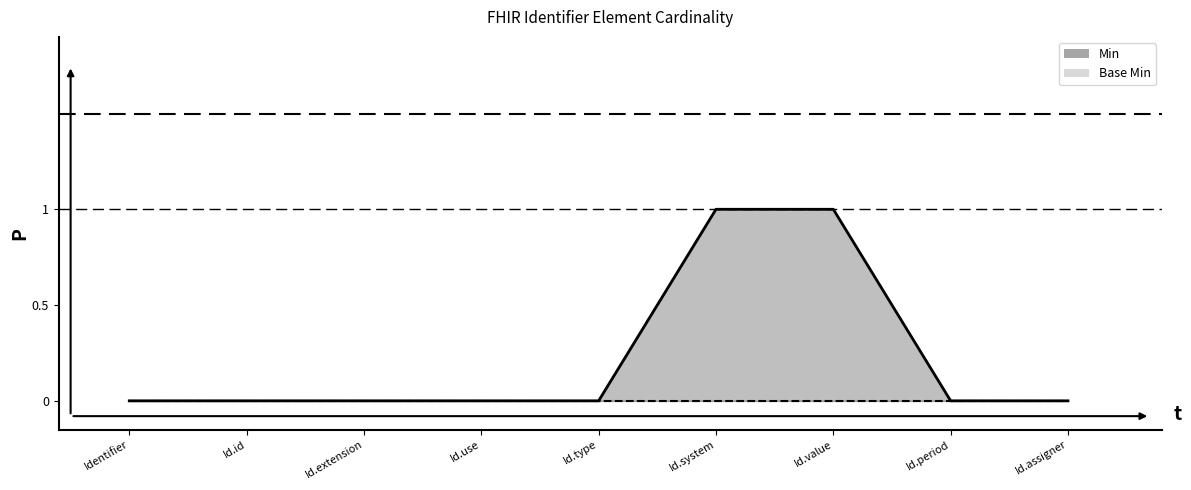

Which category has the highest value across all series?

Id.system